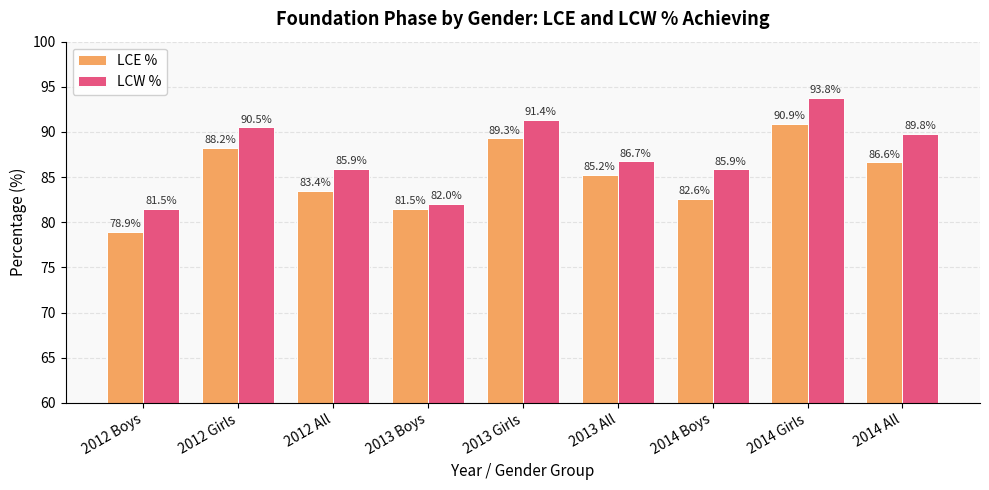

Which series changed the most between 2012 Boys and 2013 Boys?

LCE %